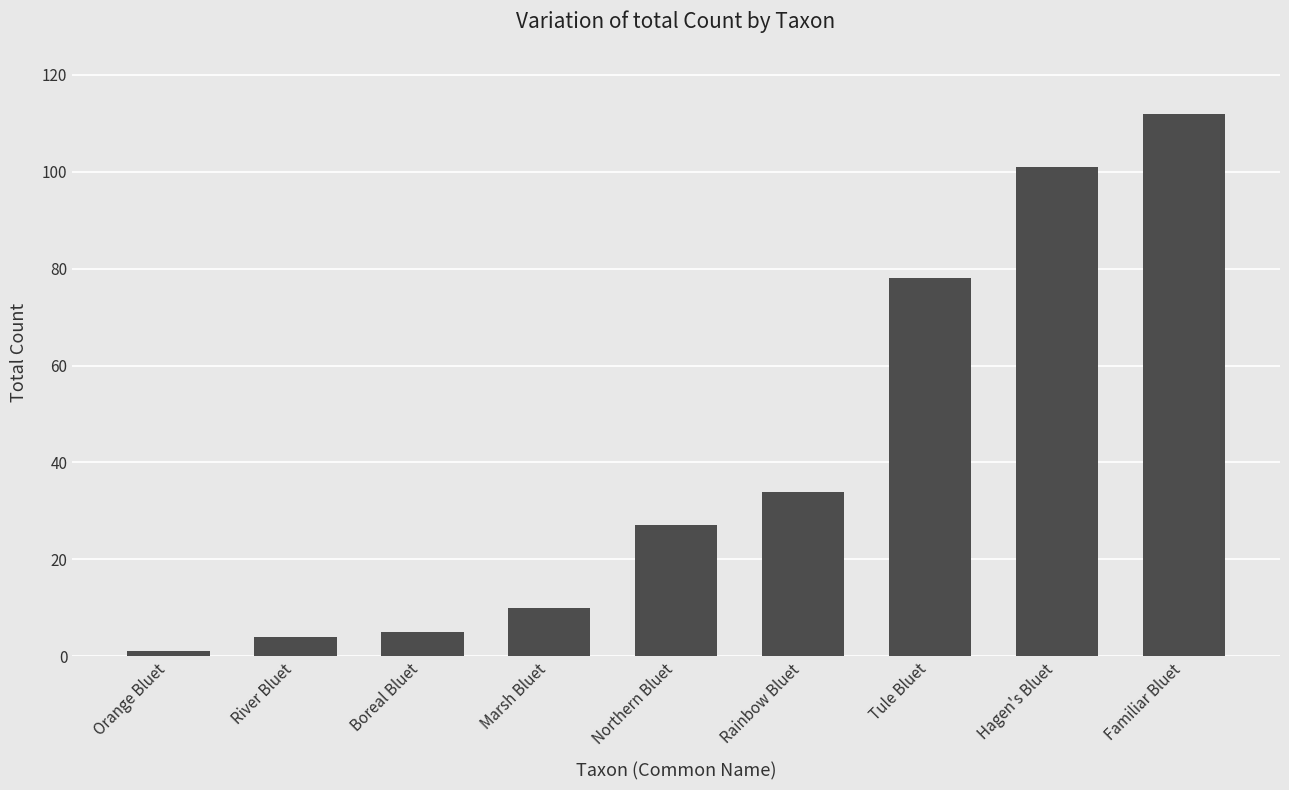

What is the difference between the second highest and second lowest values?

97